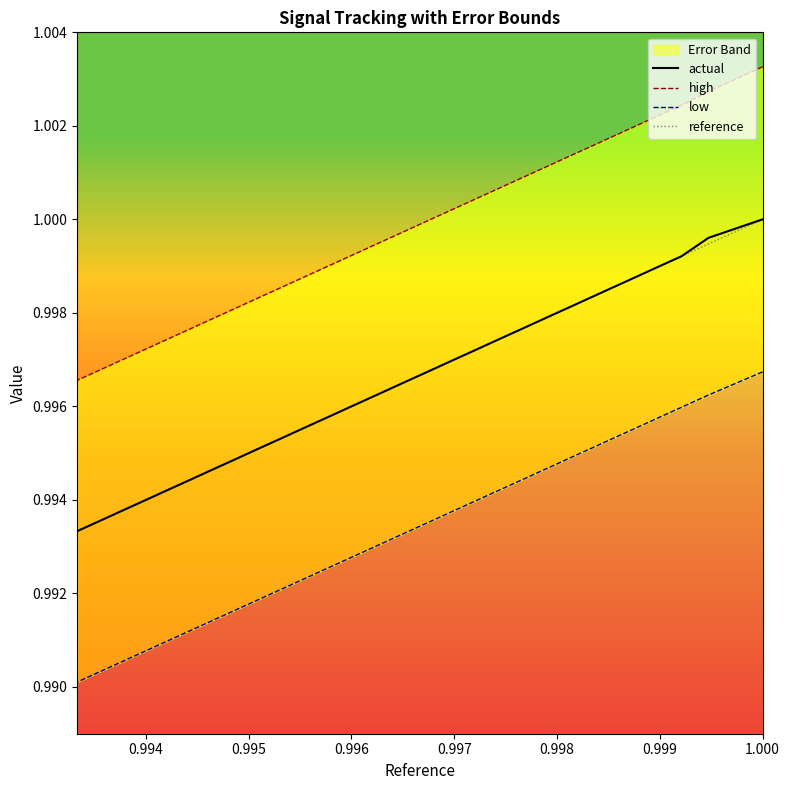

At how many categories does at least one series exceed 0?

28